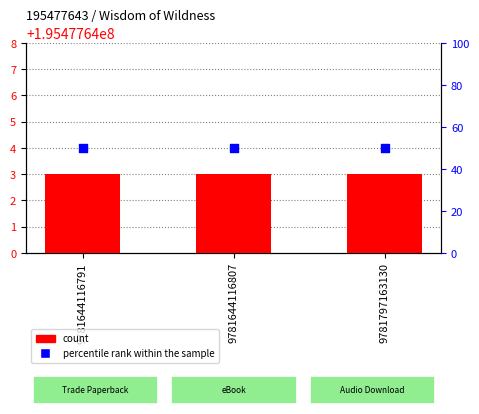

What are all the series names shown in the legend?

count, percentile rank within the sample